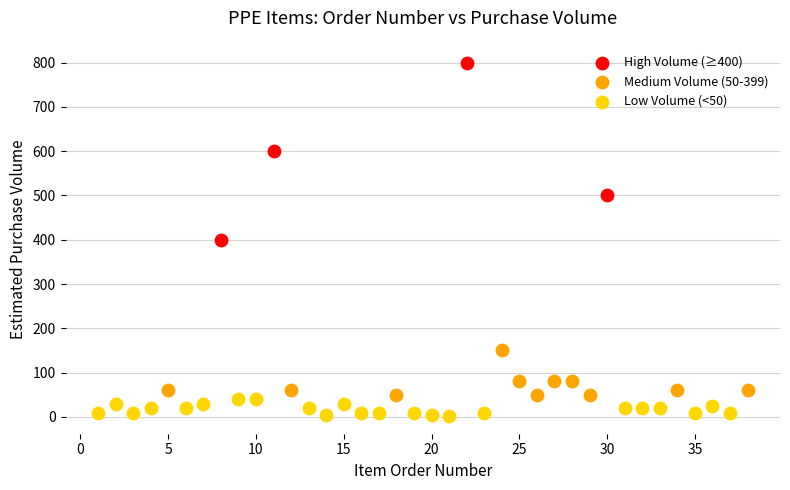

Which series reaches the minimum Y coordinate?

Low Volume (<50)